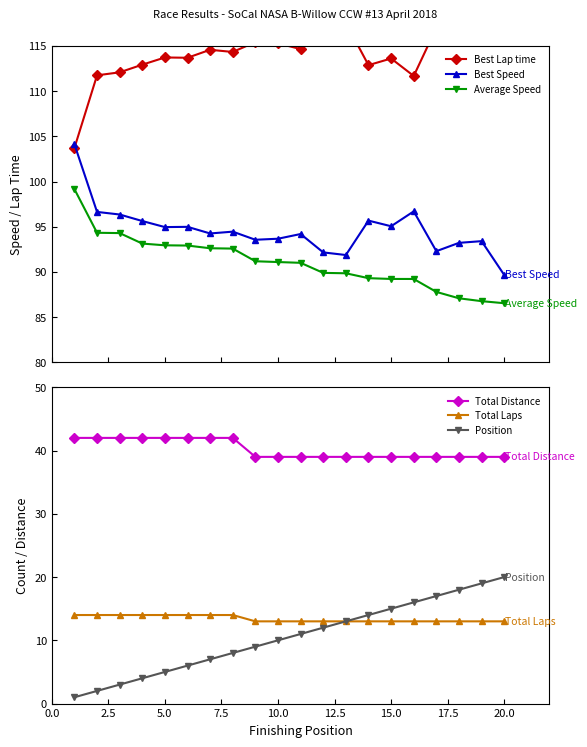

True or false: Total Distance and Position cross at least once.

False